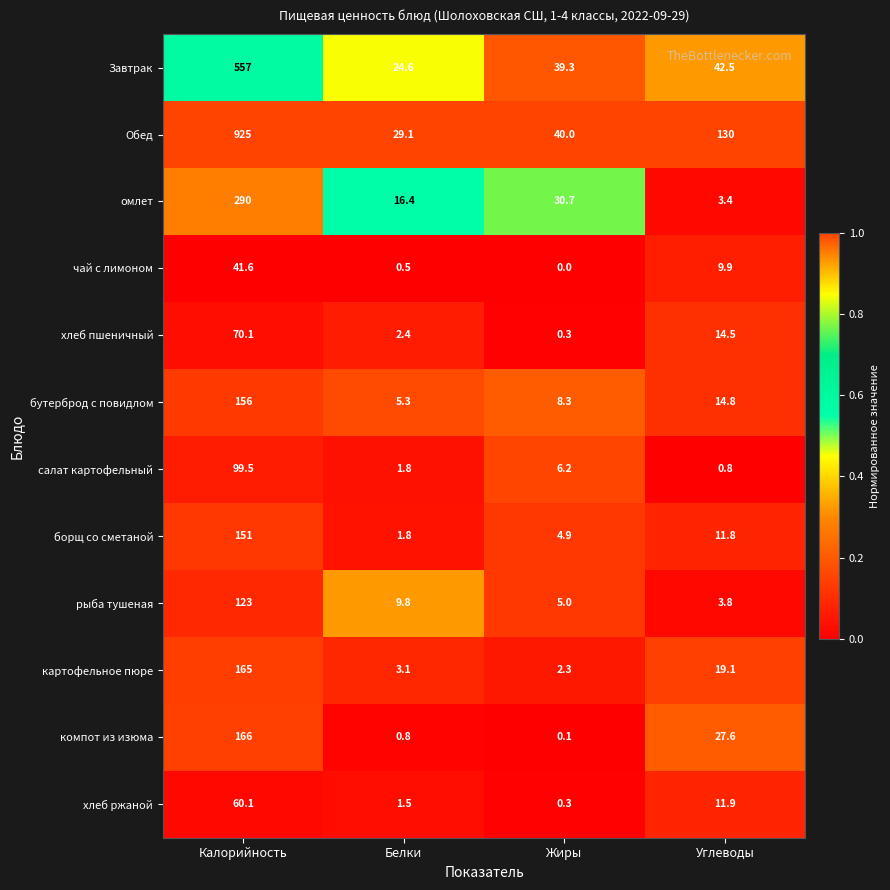

What is the sum of all омлет values?

340.5